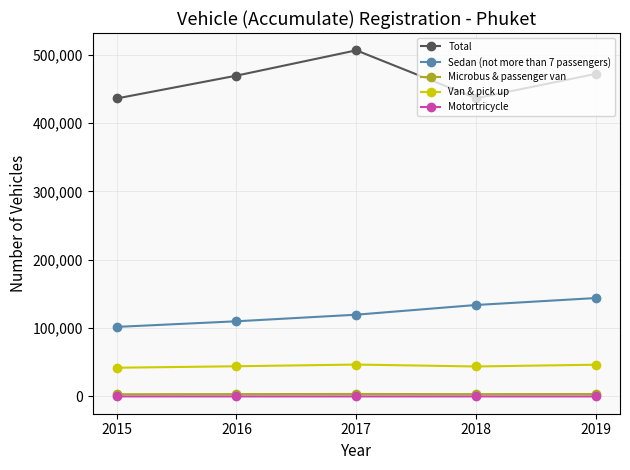

How many values in the Microbus & passenger van series are below 3406?

2